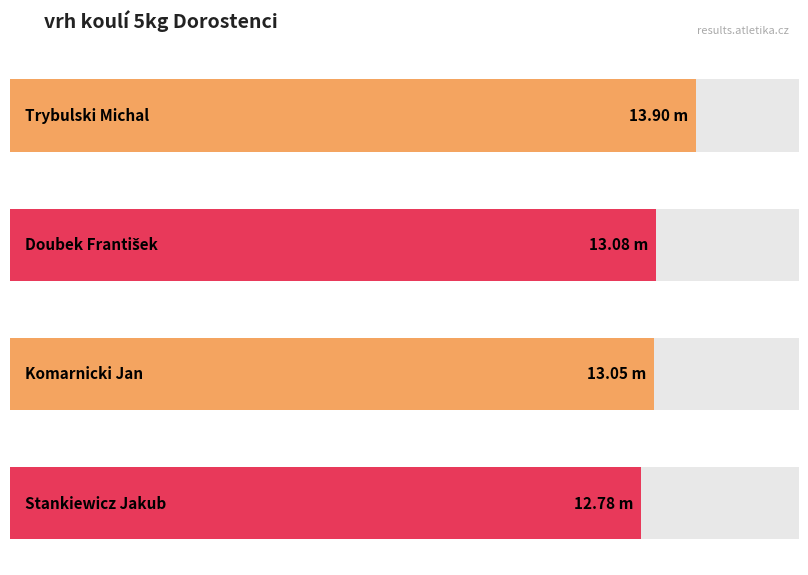

Which has a higher value, Trybulski Michal or Stankiewicz Jakub?

Trybulski Michal